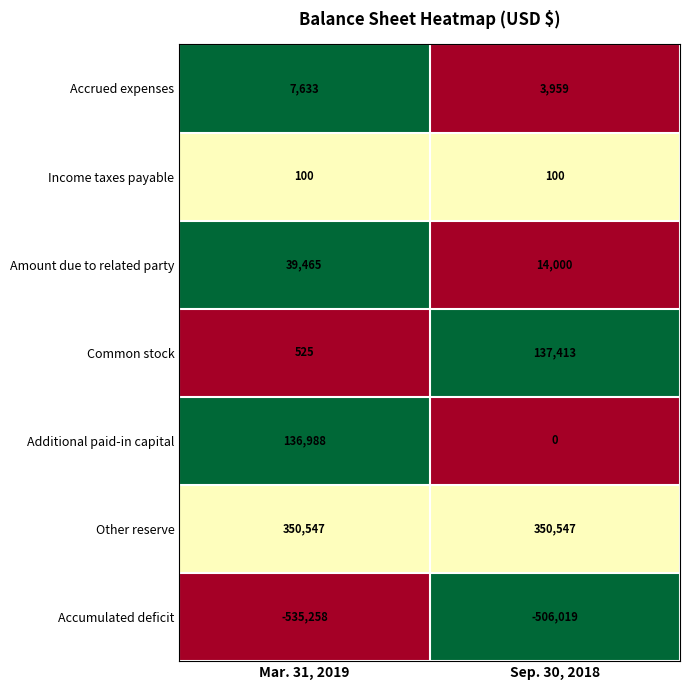

The value of Accrued expenses at Mar. 31, 2019 is 11431. True or false?

False